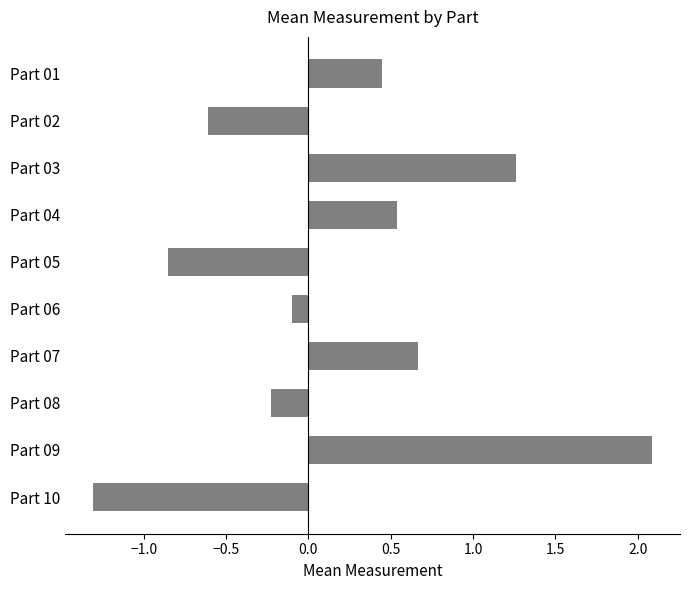

What is the change in value from Part 04 to Part 05?

-1.4